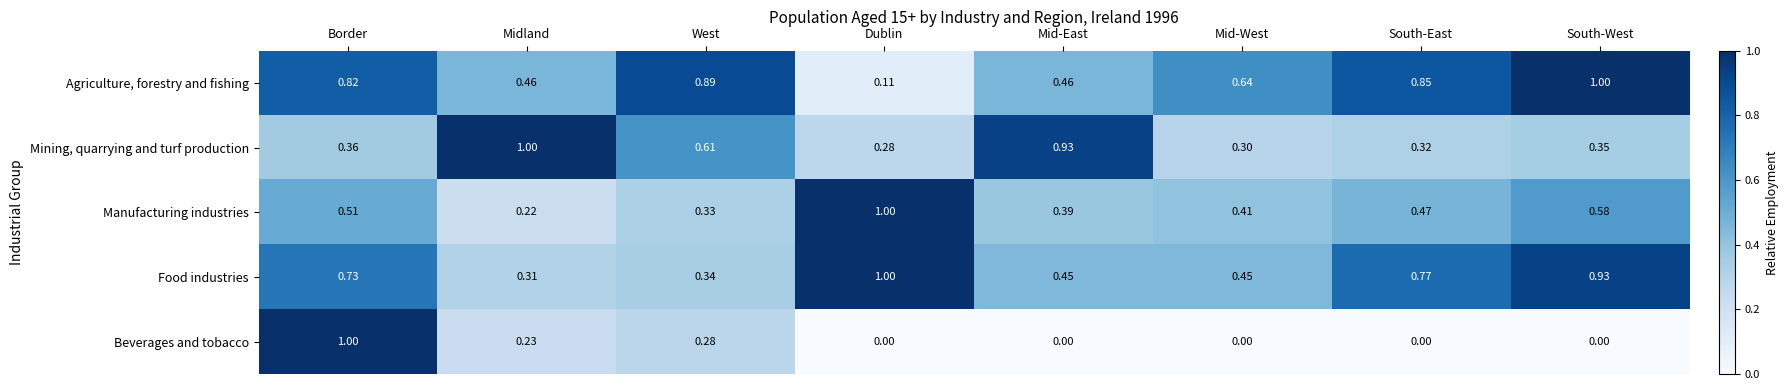

Where is Mining, quarrying and turf production nearest to the value 0?

Dublin